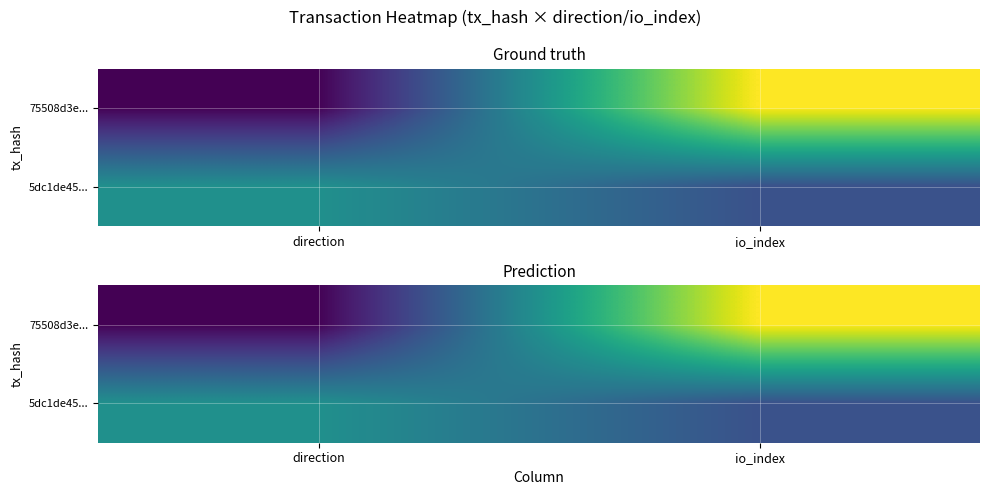

Rank the series by their maximum value, from highest to lowest.

75508d3e..., 5dc1de45...